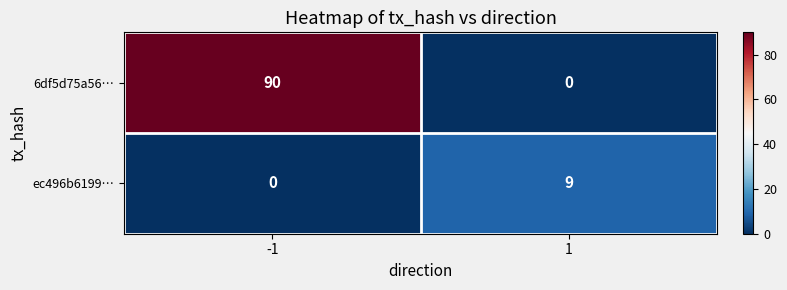

What is the spread (max minus min) of values at -1?

90